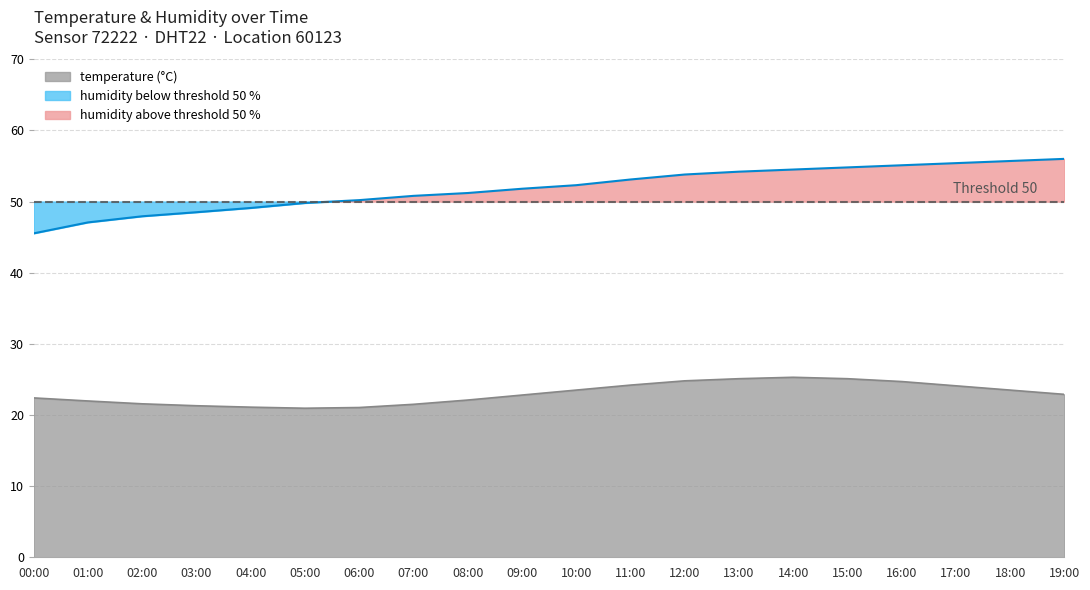

Does the chart have visible grid lines?

Yes